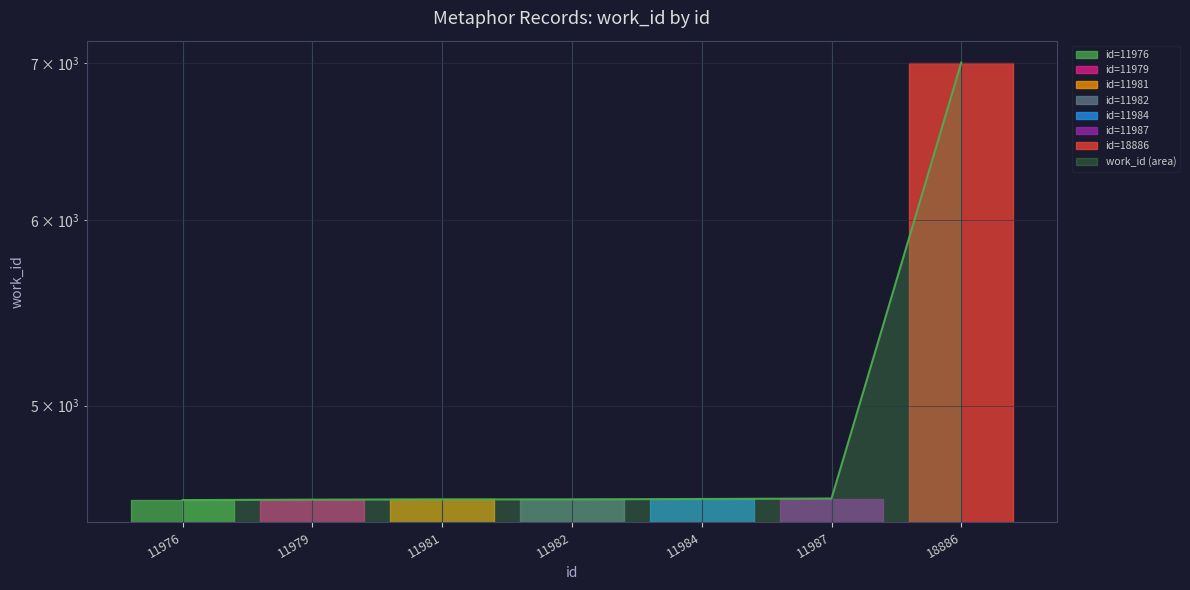

Reading left to right, what are all the values shown in this chart?

4557	4559	4560	4560	4562	4564	7003